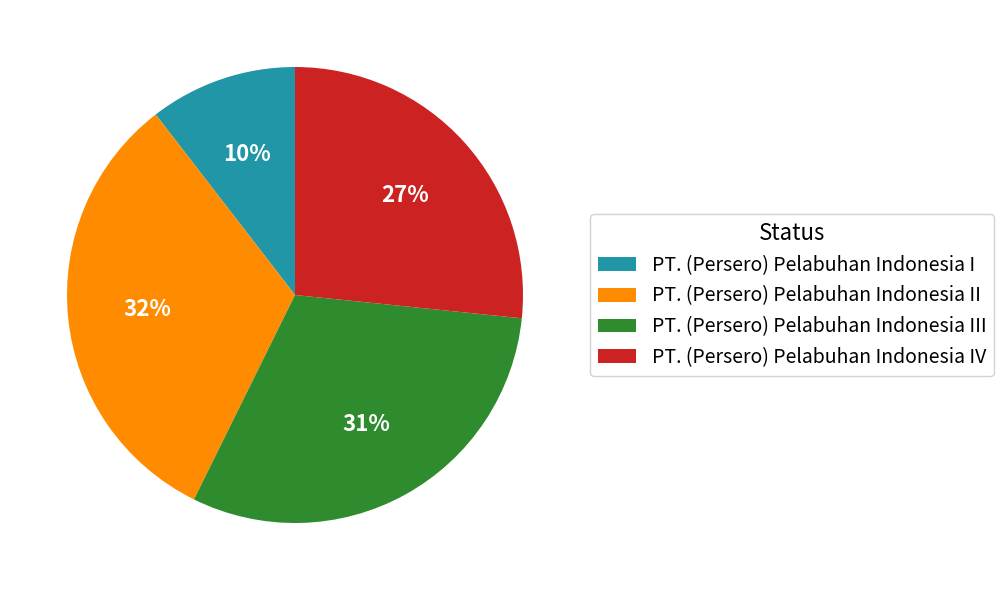

Do PT. (Persero) Pelabuhan Indonesia III and PT. (Persero) Pelabuhan Indonesia I together represent more than half of the pie?

No